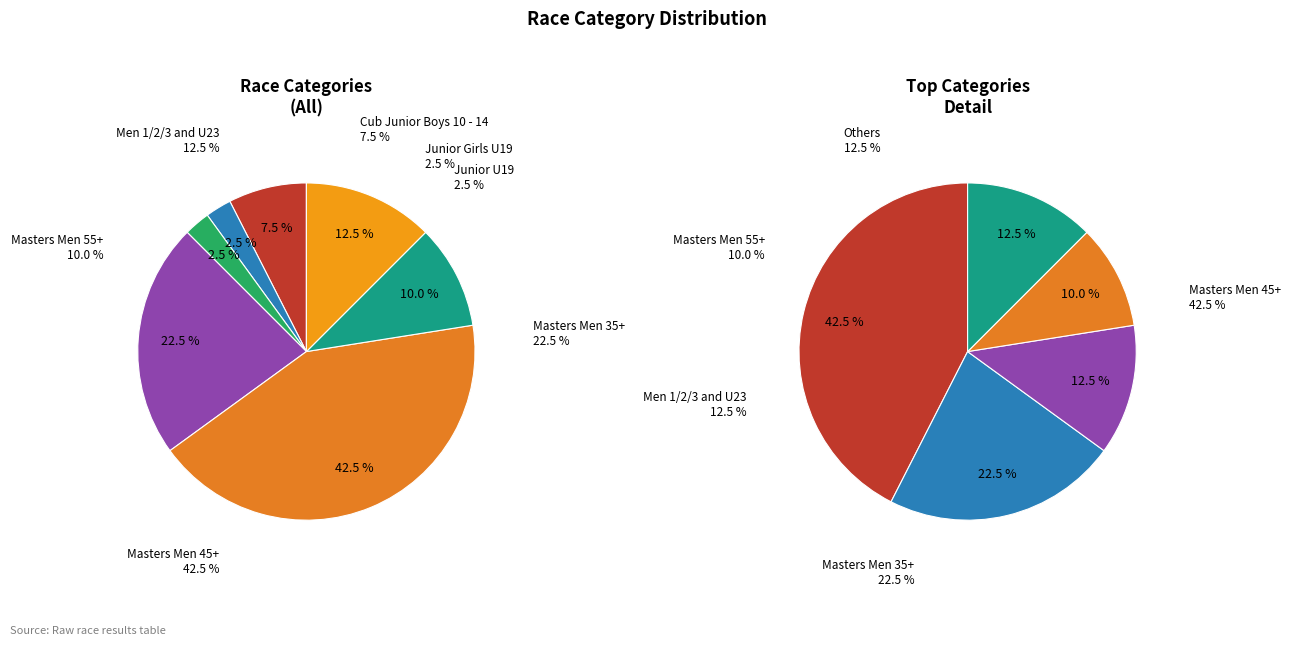

Between Masters Men 45+ and Cub Junior Boys 10 - 14, which is larger?

Masters Men 45+